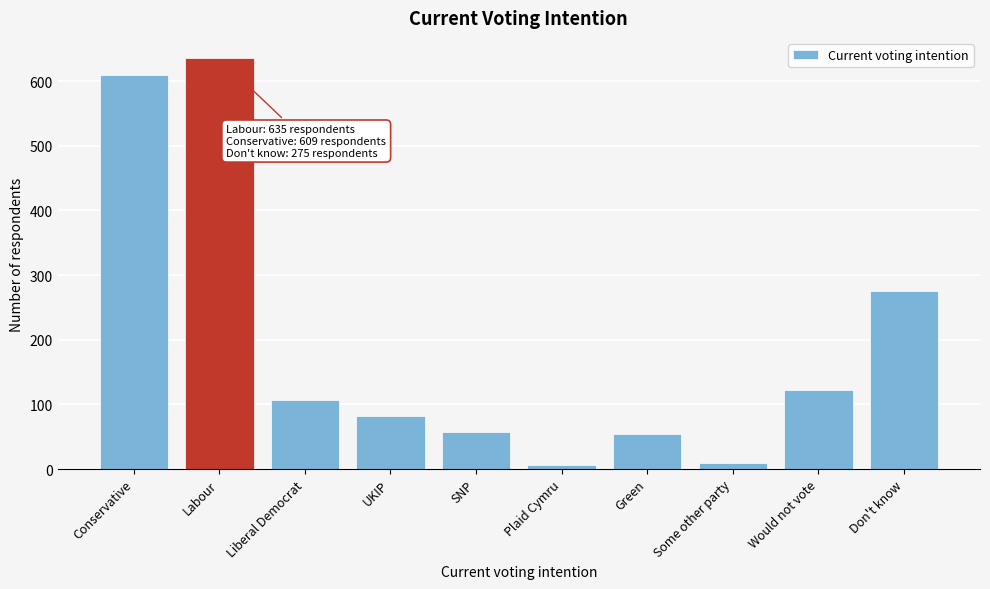

Reading left to right, transcribe all the data shown in this chart.

Conservative=609	Labour=635	Liberal Democrat=107	UKIP=82	SNP=58	Plaid Cymru=6	Green=54	Some other party=10	Would not vote=122	Don't know=275